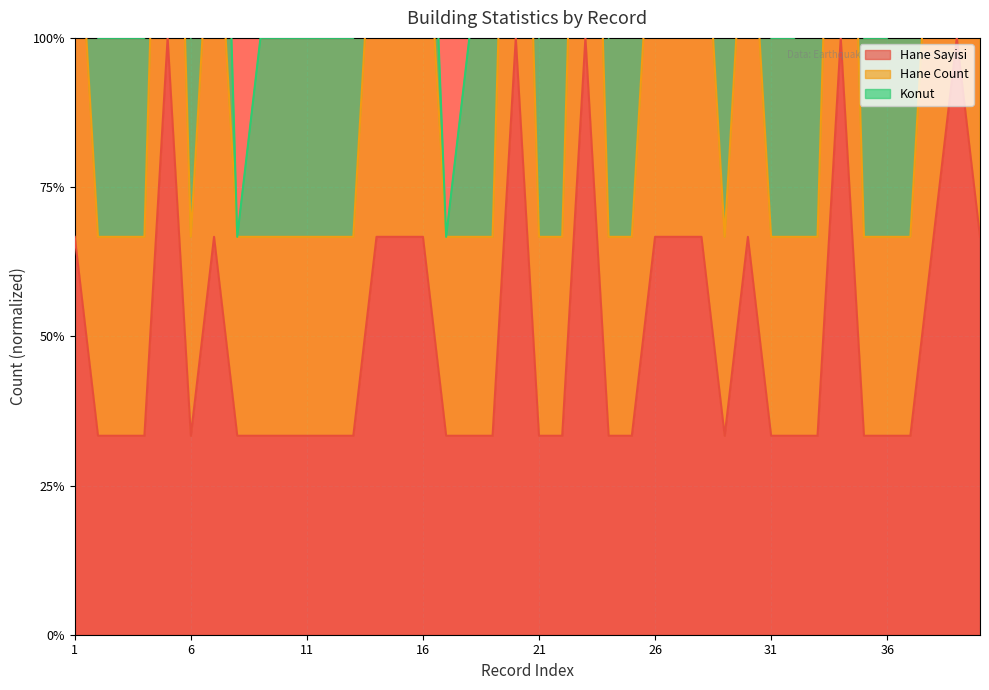

What is the sum of the Hane Sayisi values at 4 and 39?

1.3